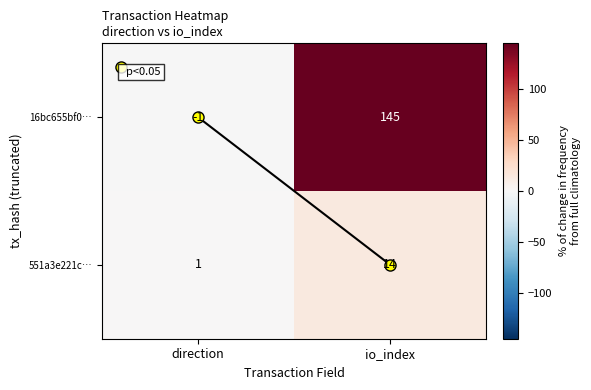

Rank the series by their maximum value, from highest to lowest.

16bc655bf0…, 551a3e221c…